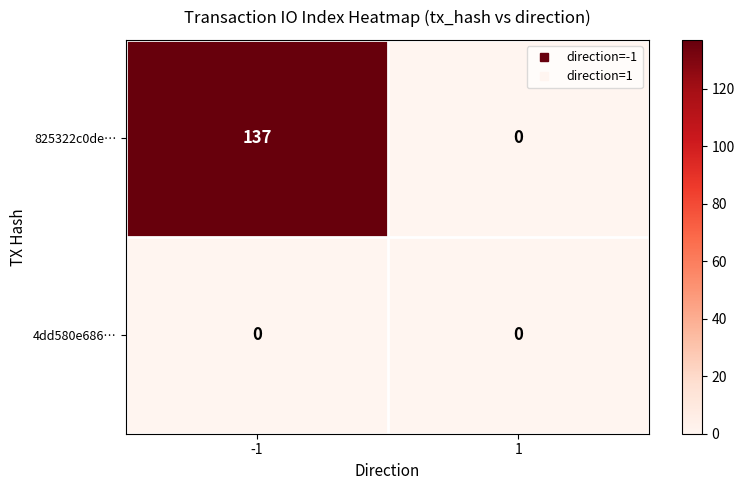

List the series in order of their peak value, lowest first.

4dd580e686…, 825322c0de…